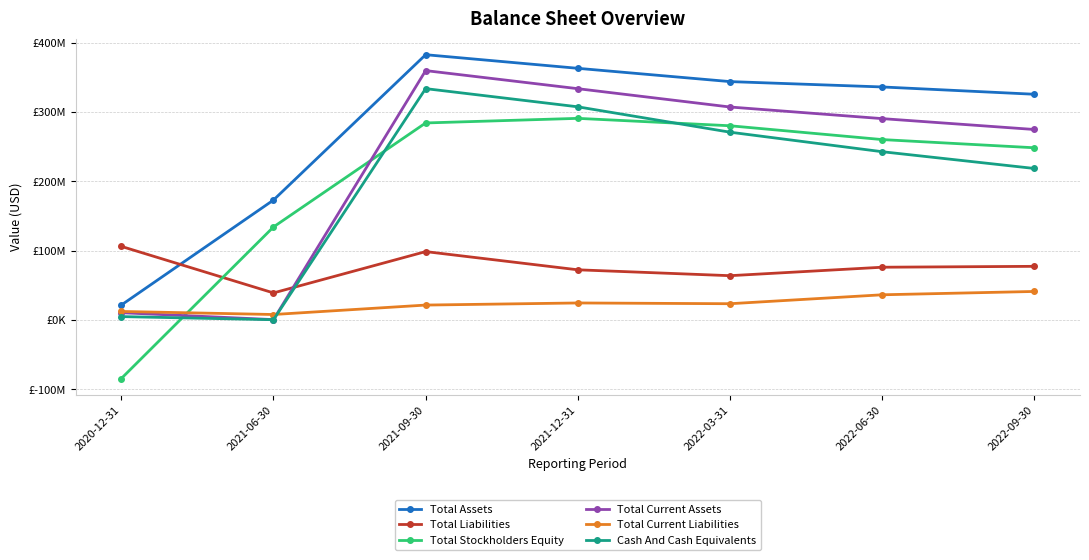

The Total Current Assets series shows 480040907 at 2022-06-30. True or false?

False